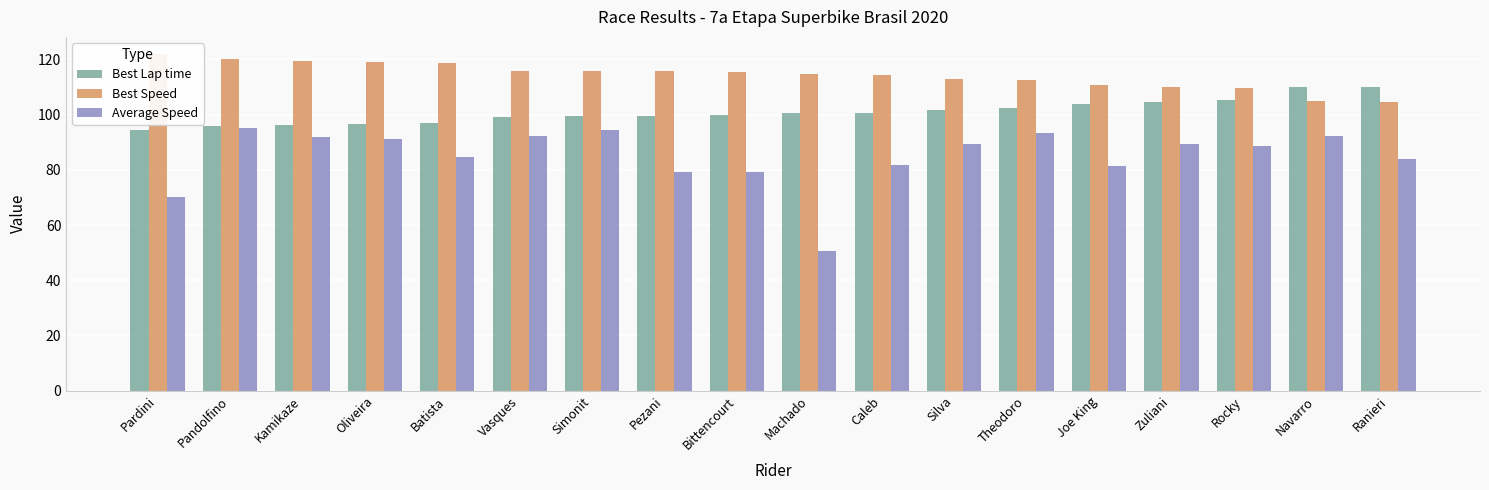

How many values in the Average Speed series exceed 89?

9